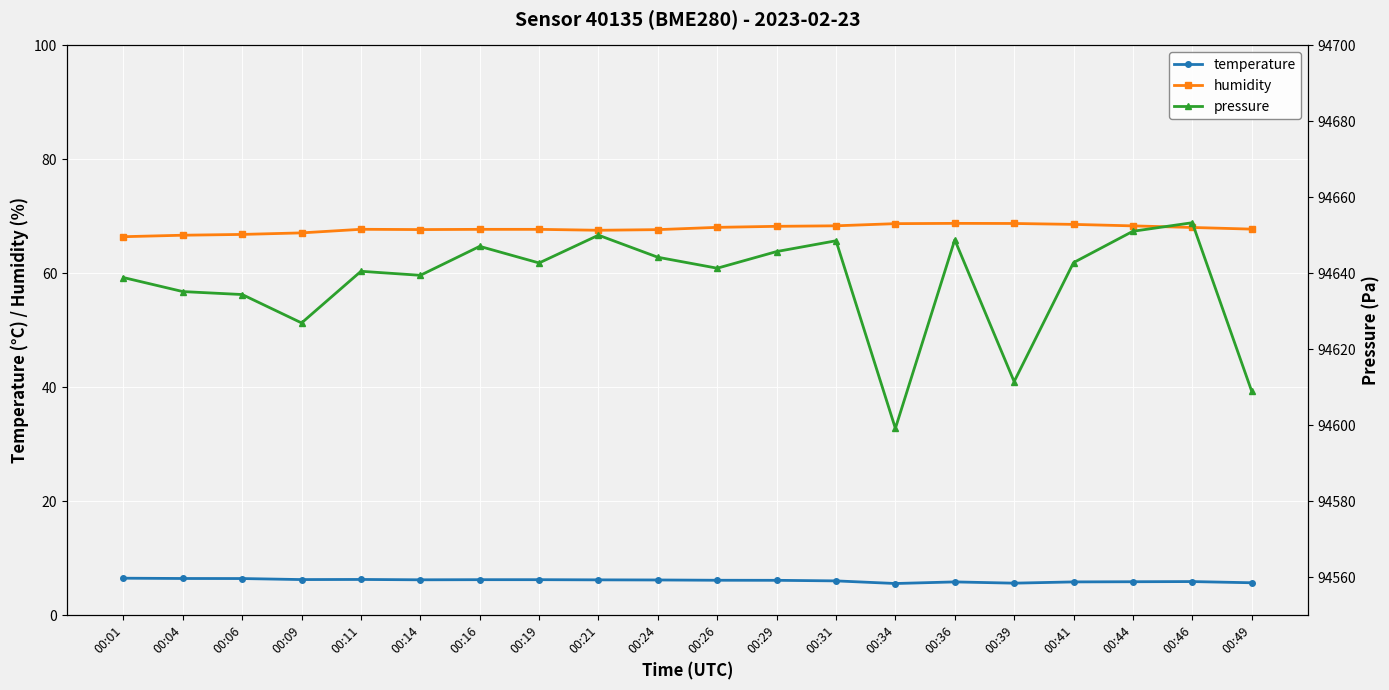

In humidity, how many points are lower than both neighbors (excluding endpoints)?

2